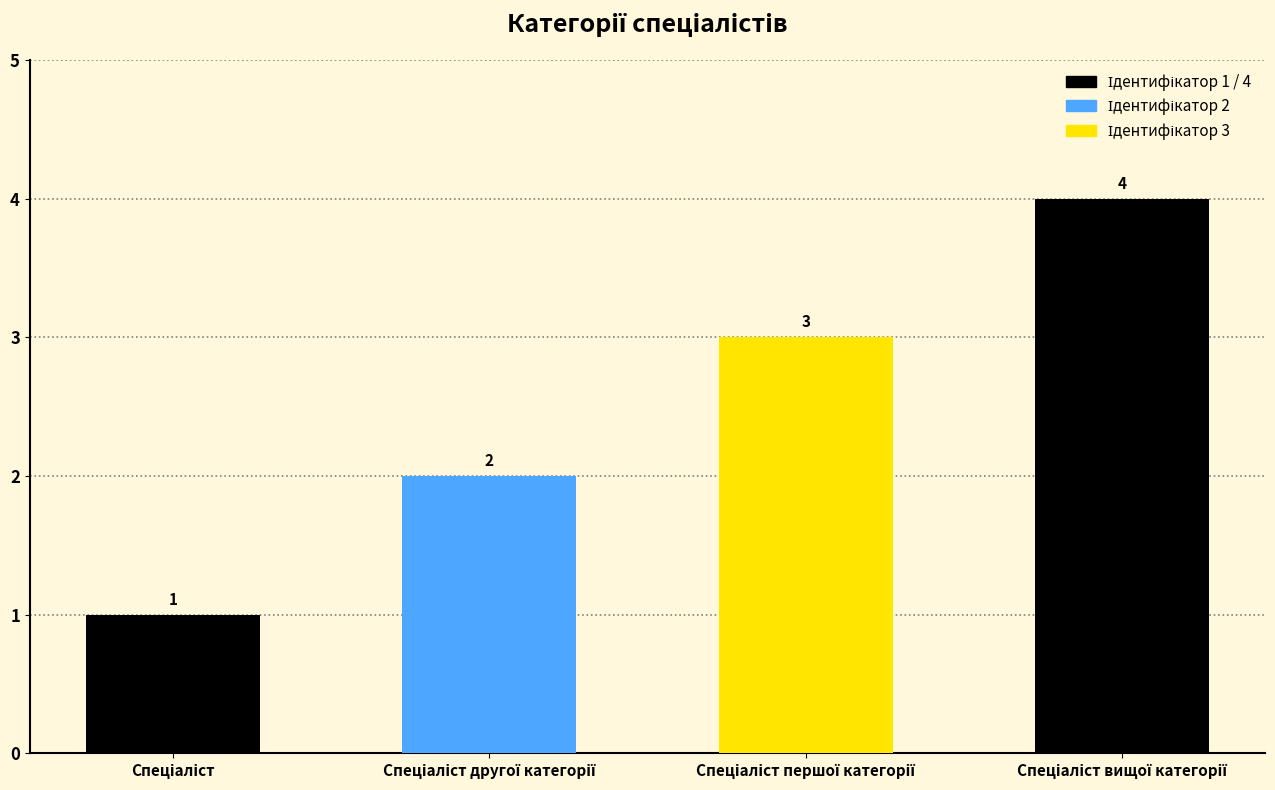

How many values are between 2 and 4?

3